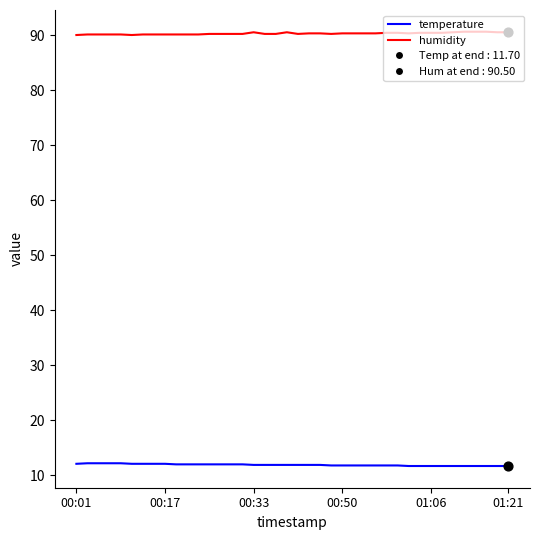

Which series has the largest total across all categories?

humidity